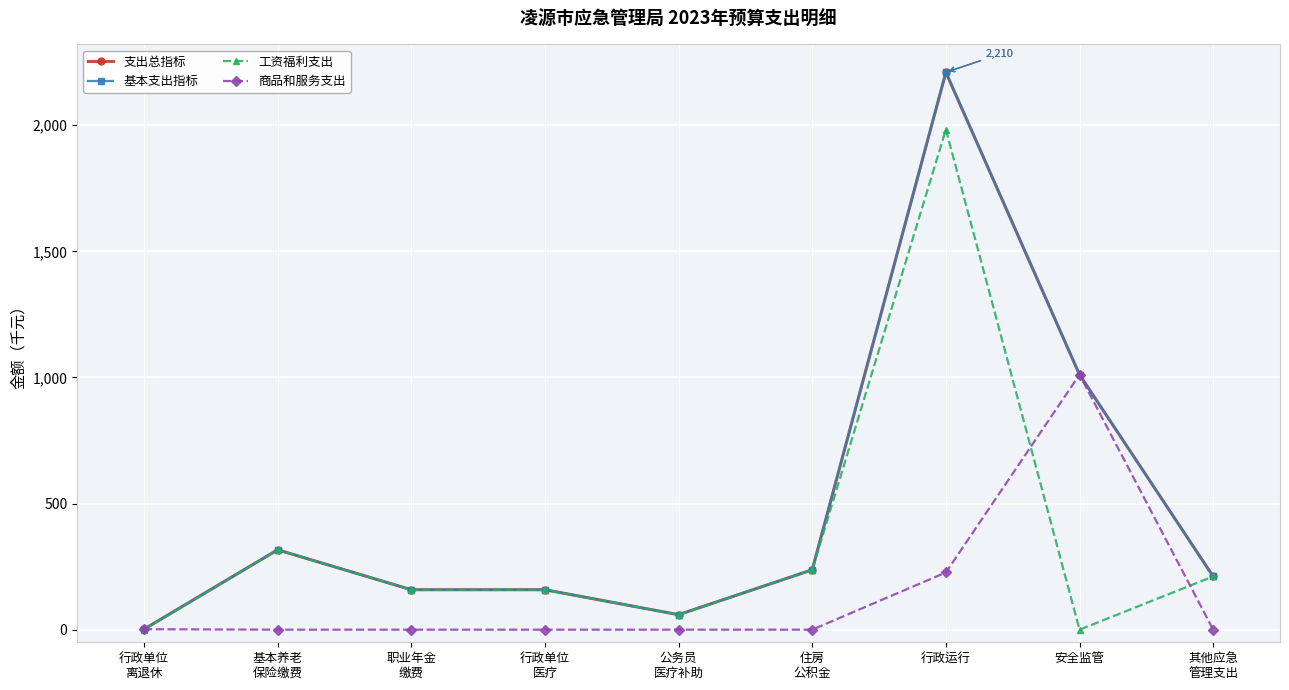

Rank the series at 住房
公积金 from lowest to highest value.

商品和服务支出, 支出总指标, 基本支出指标, 工资福利支出